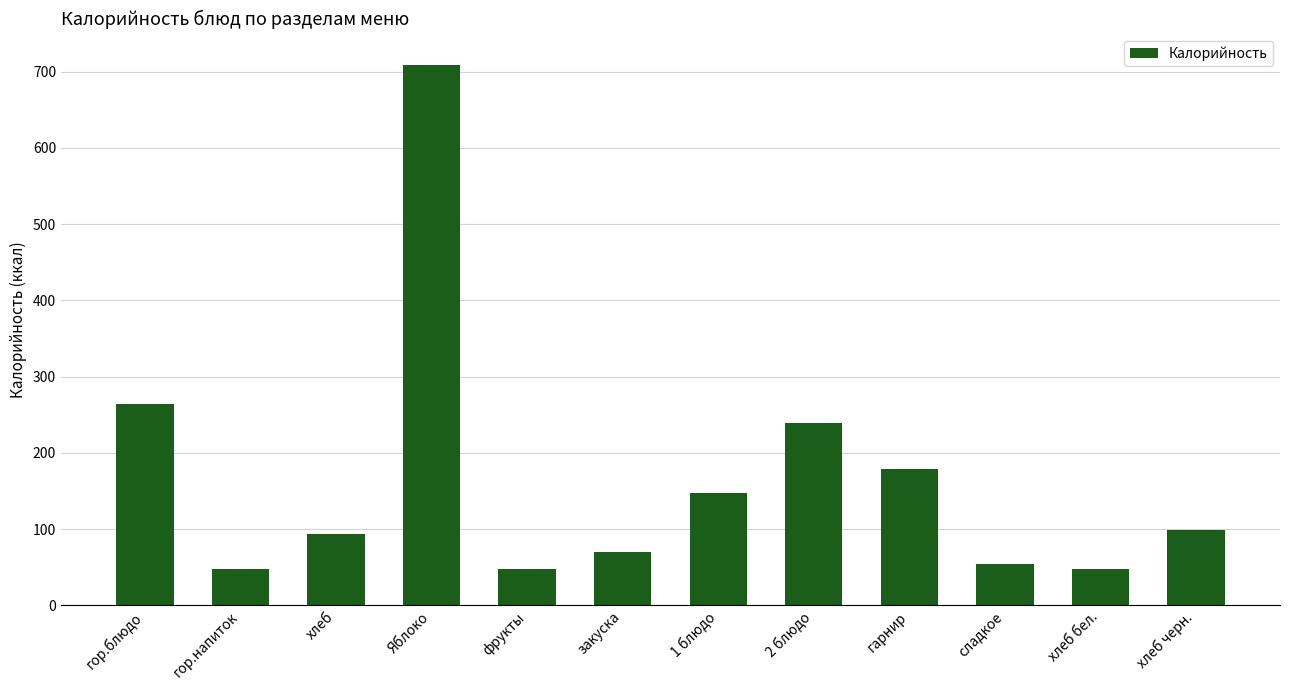

The chart shows a value of 54.3 at сладкое. True or false?

True